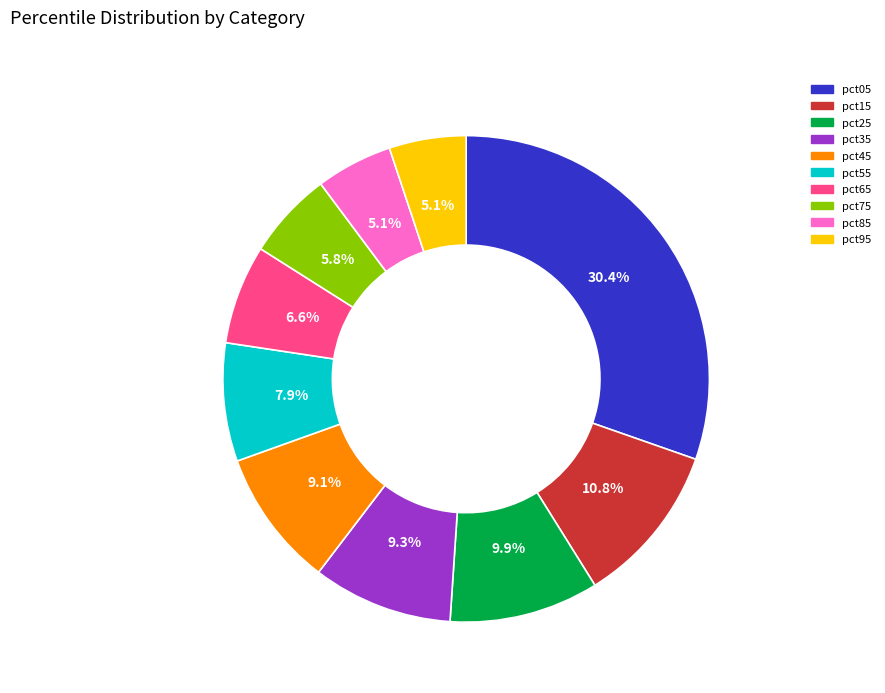

Between pct65 and pct35, which is larger?

pct35